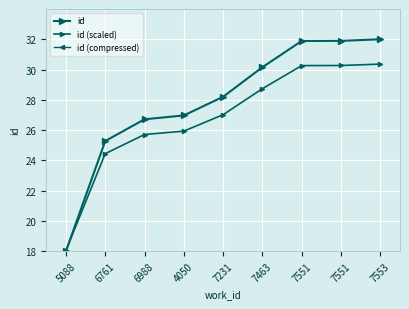

At which label does id (scaled) first exceed 27?

7231